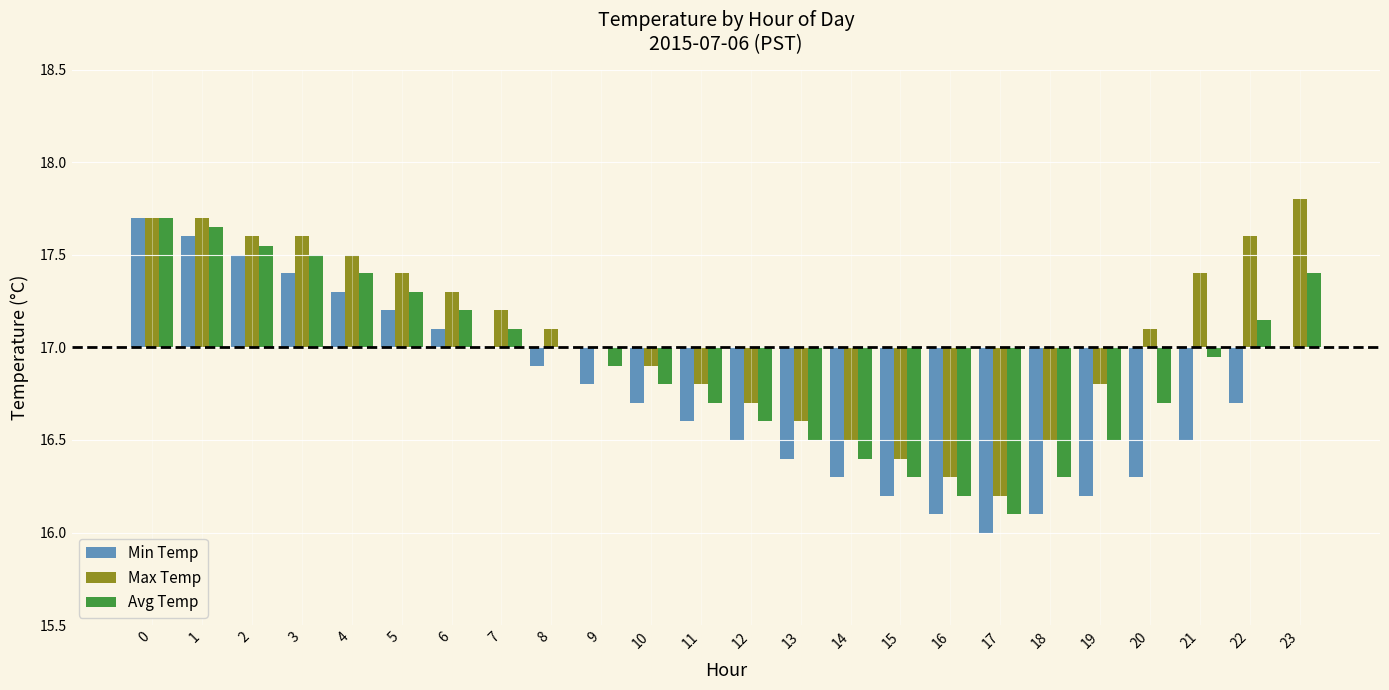

What is the difference between the maximum and minimum values in the Max Temp series?

1.6